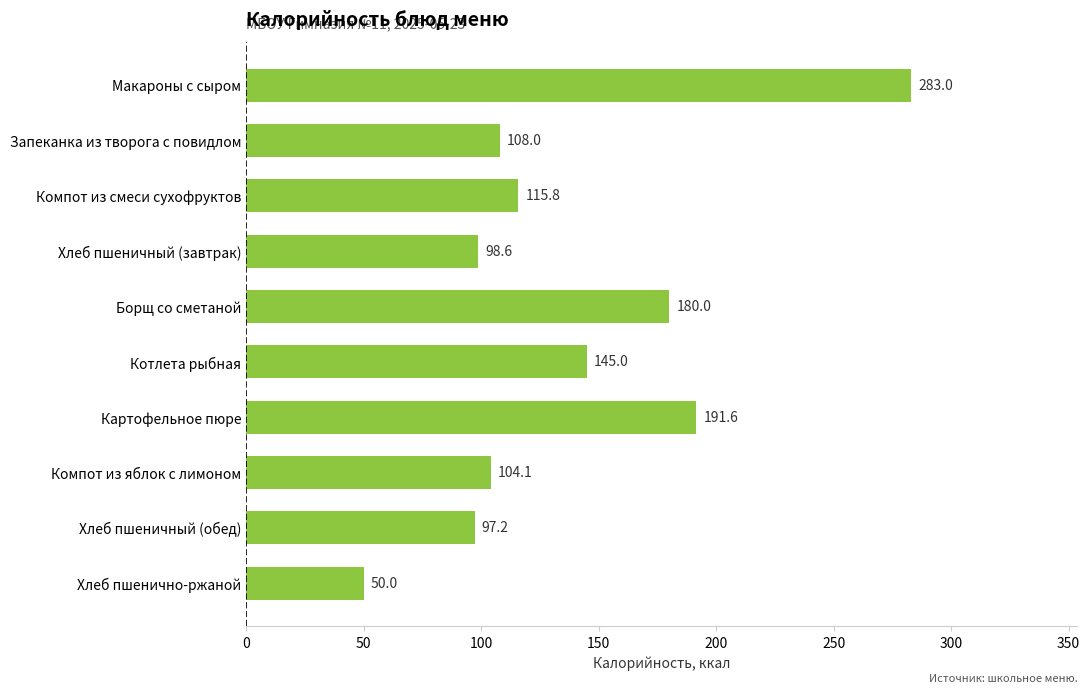

Count the number of values greater than 115.

5